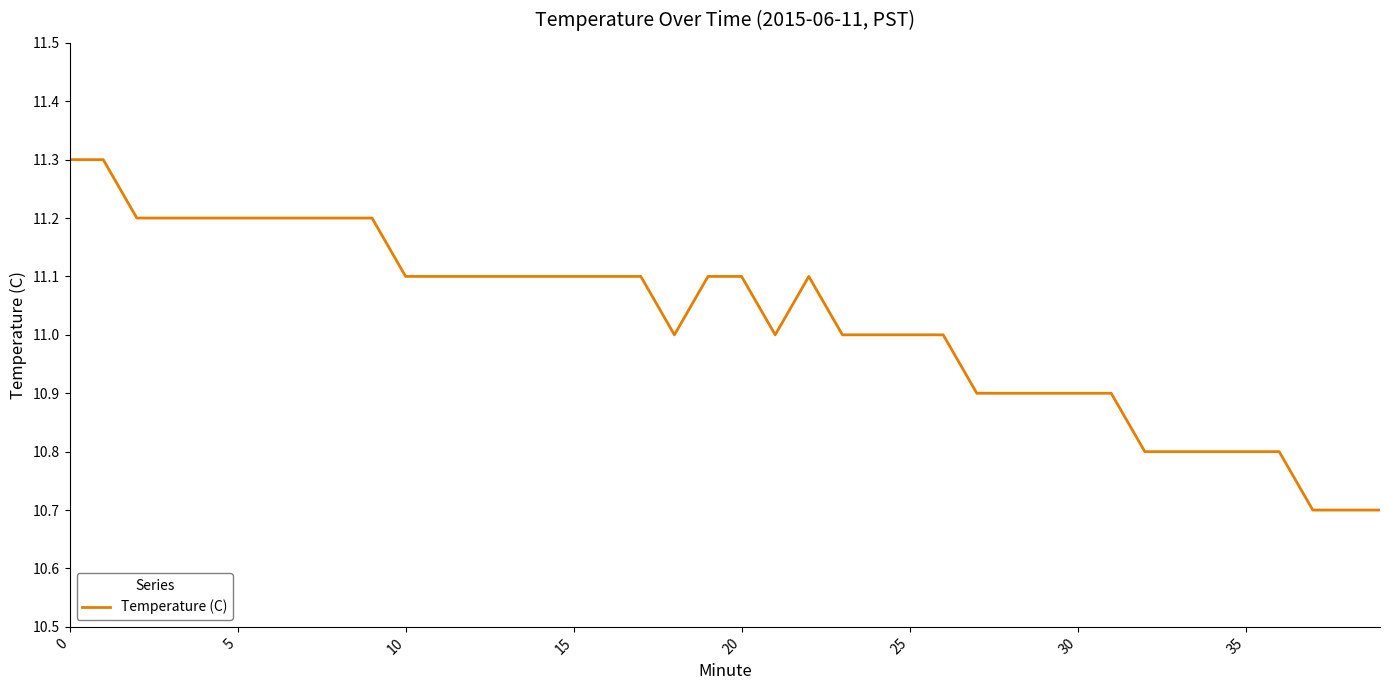

What is the difference between the maximum and minimum values?

0.6